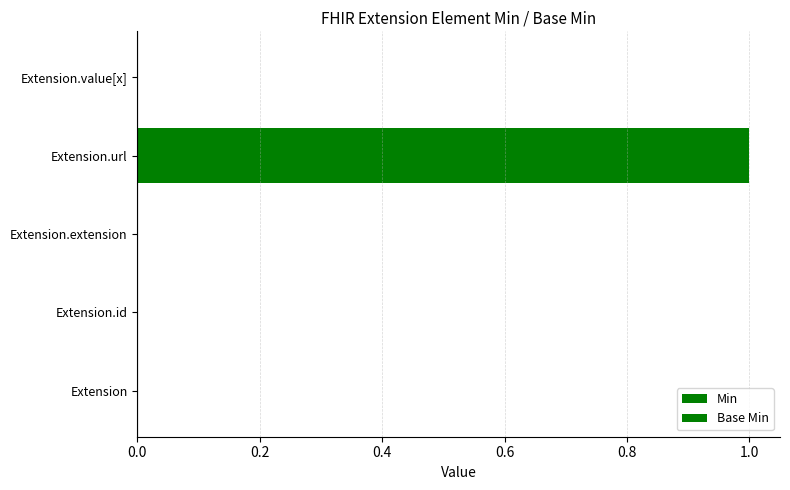

Count the number of data series in this chart.

2